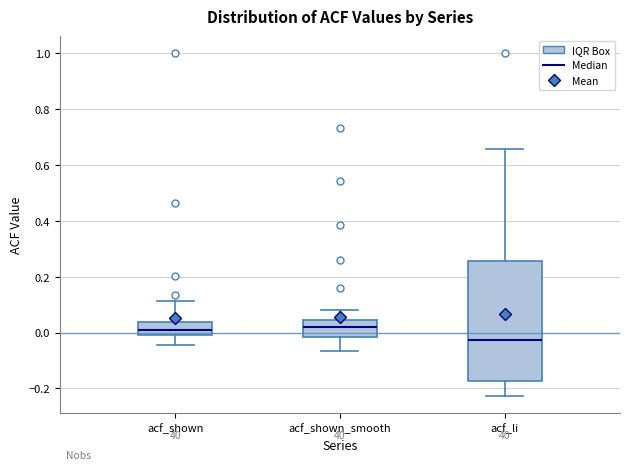

Where does the median line of the box for acf_shown_smooth sit on the y-axis? The values are not printed on the chart, so give them approximately, as read against the axis.

0.02